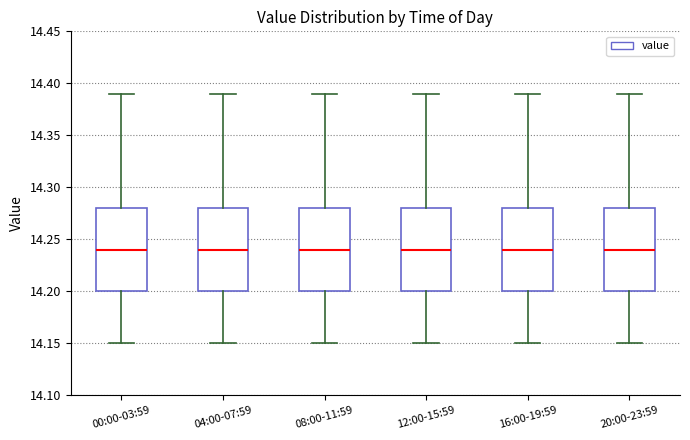

Reading left to right, read every box against the y-axis: the position of its median line, the range the box covers, and the ends of its whiskers. The values are not printed on the chart, so give them approximately, as read against the axis.

00:00-03:59: median 14.24, box 14.20 to 14.28, whiskers 14.15 to 14.39
04:00-07:59: median 14.24, box 14.20 to 14.28, whiskers 14.15 to 14.39
08:00-11:59: median 14.24, box 14.20 to 14.28, whiskers 14.15 to 14.39
12:00-15:59: median 14.24, box 14.20 to 14.28, whiskers 14.15 to 14.39
16:00-19:59: median 14.24, box 14.20 to 14.28, whiskers 14.15 to 14.39
20:00-23:59: median 14.24, box 14.20 to 14.28, whiskers 14.15 to 14.39